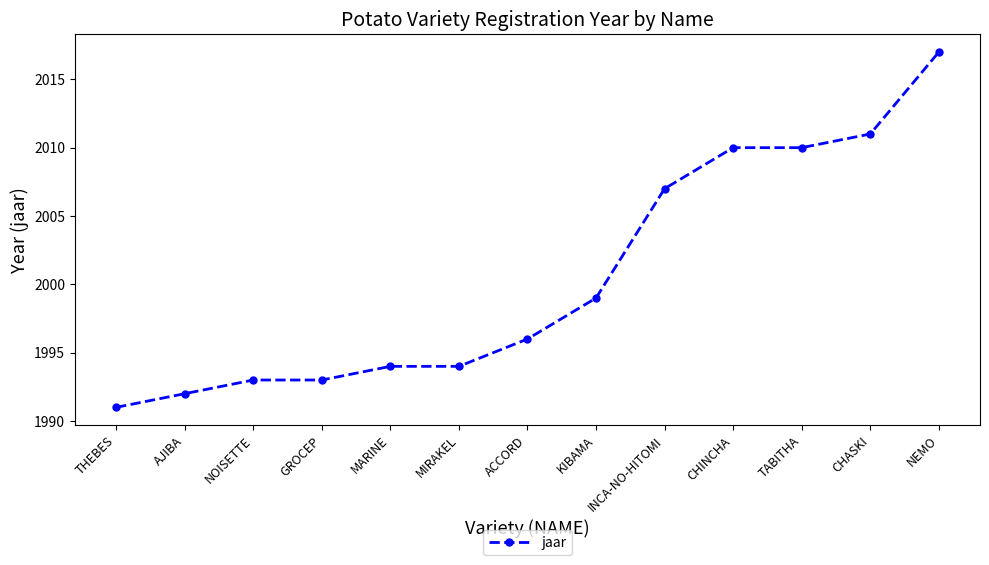

What is the sum of all values?

26007